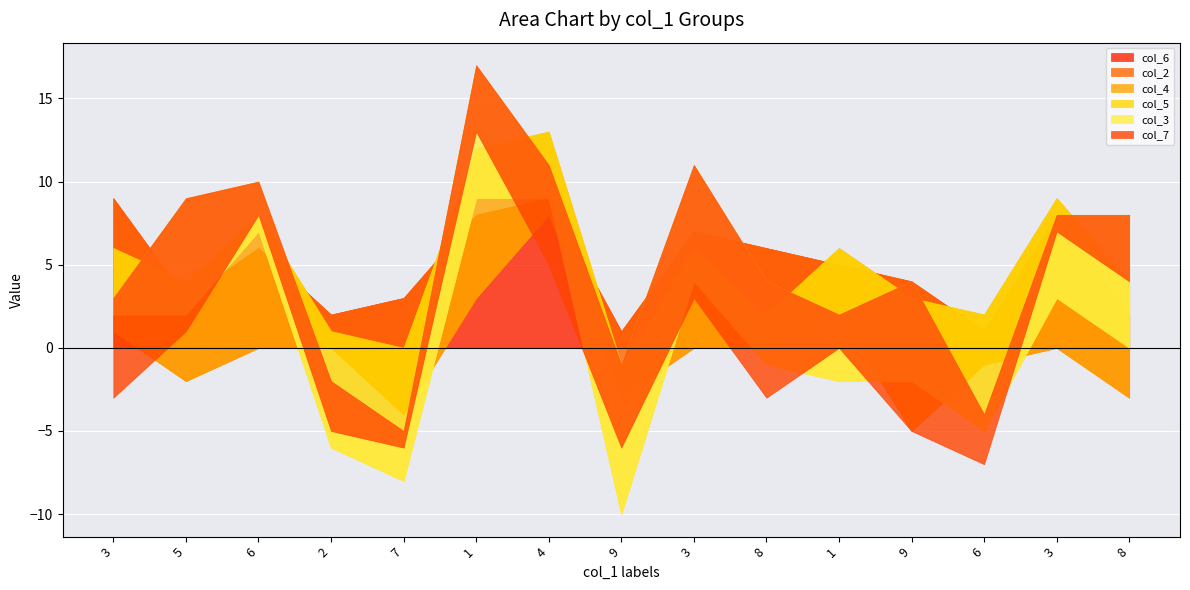

What is the value of the col_5 point at the 11th from the left?

3